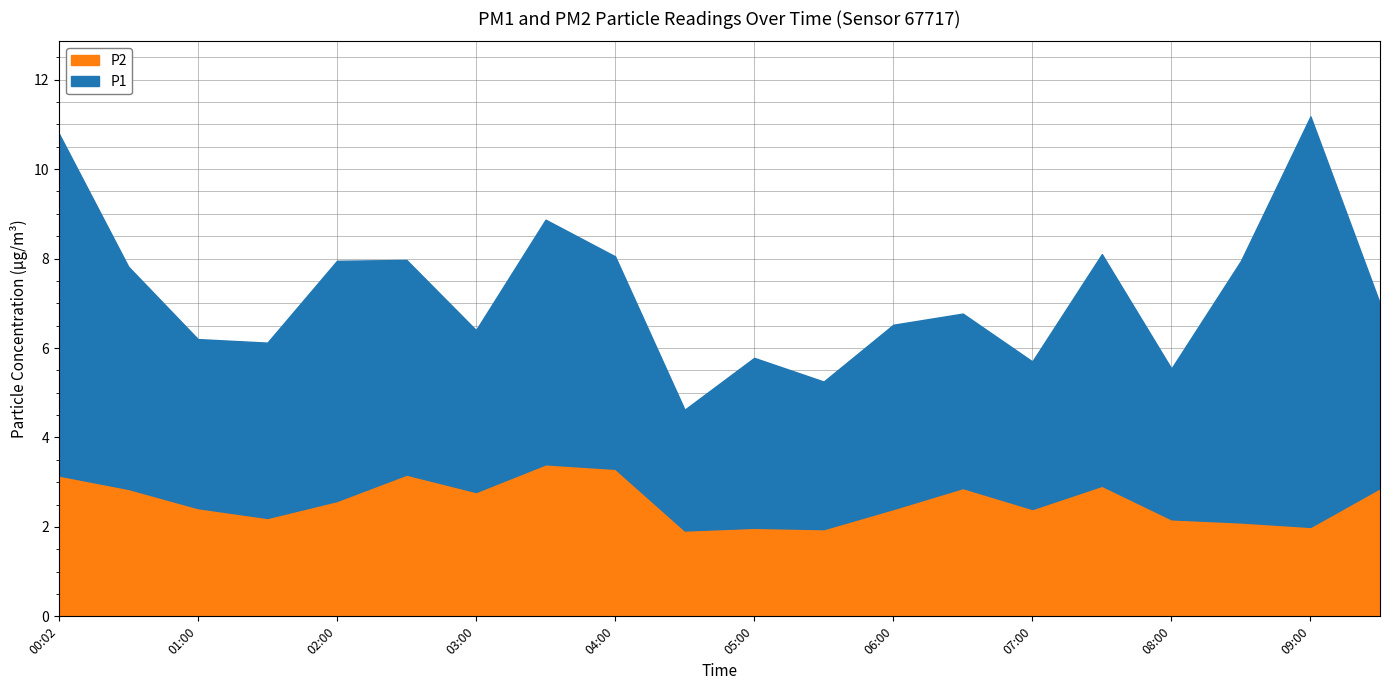

At how many categories does at least one series exceed 7?

2